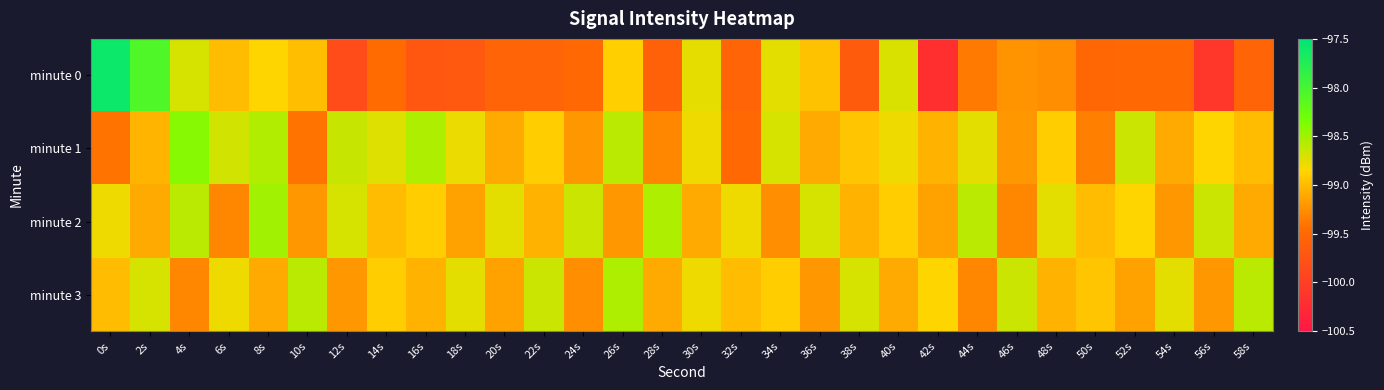

At which category does the chart reach its minimum across all series?

42s